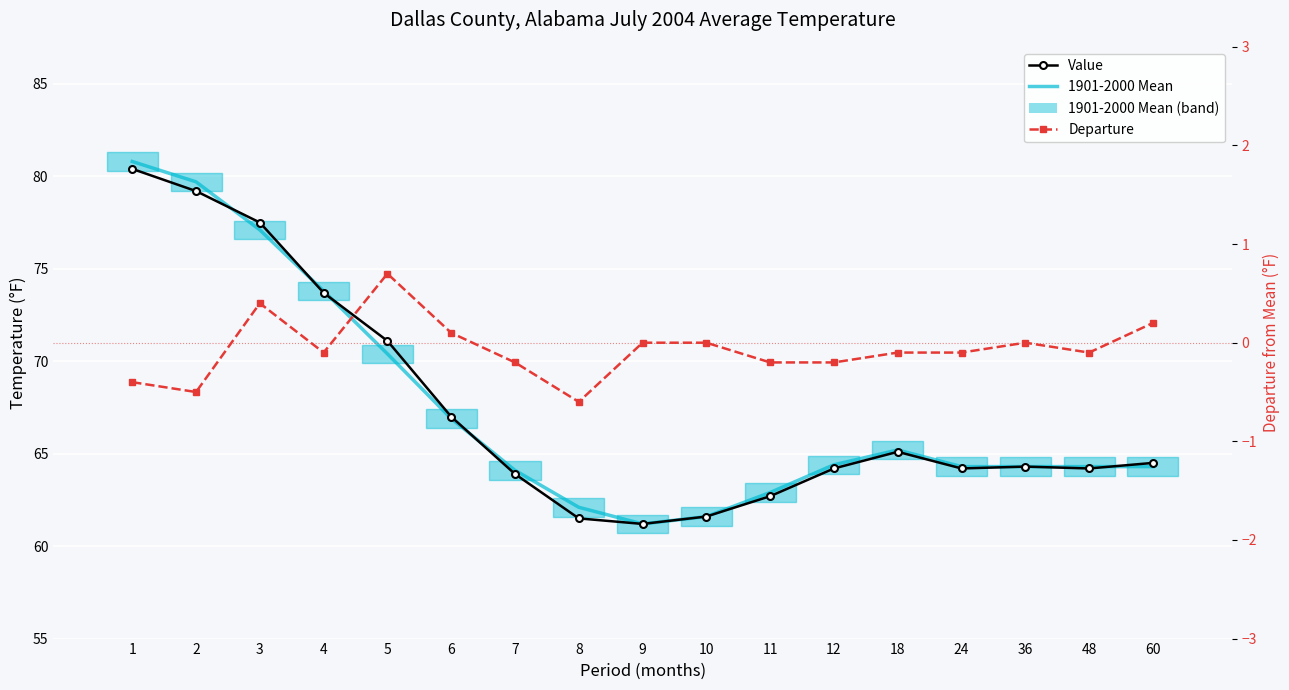

Count the number of categories in the chart.

17